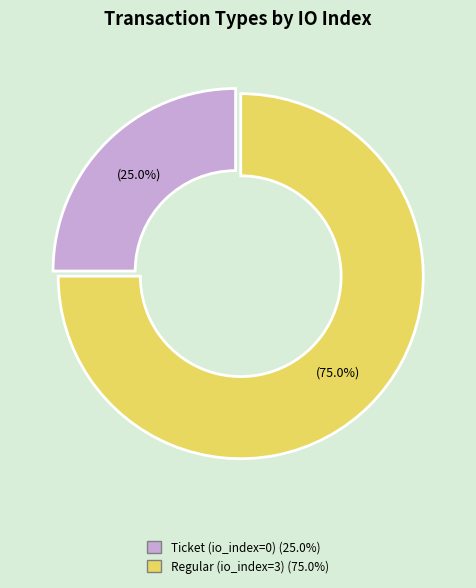

To the nearest percent, what percentage of the pie is Regular (io_index=3)?

75%